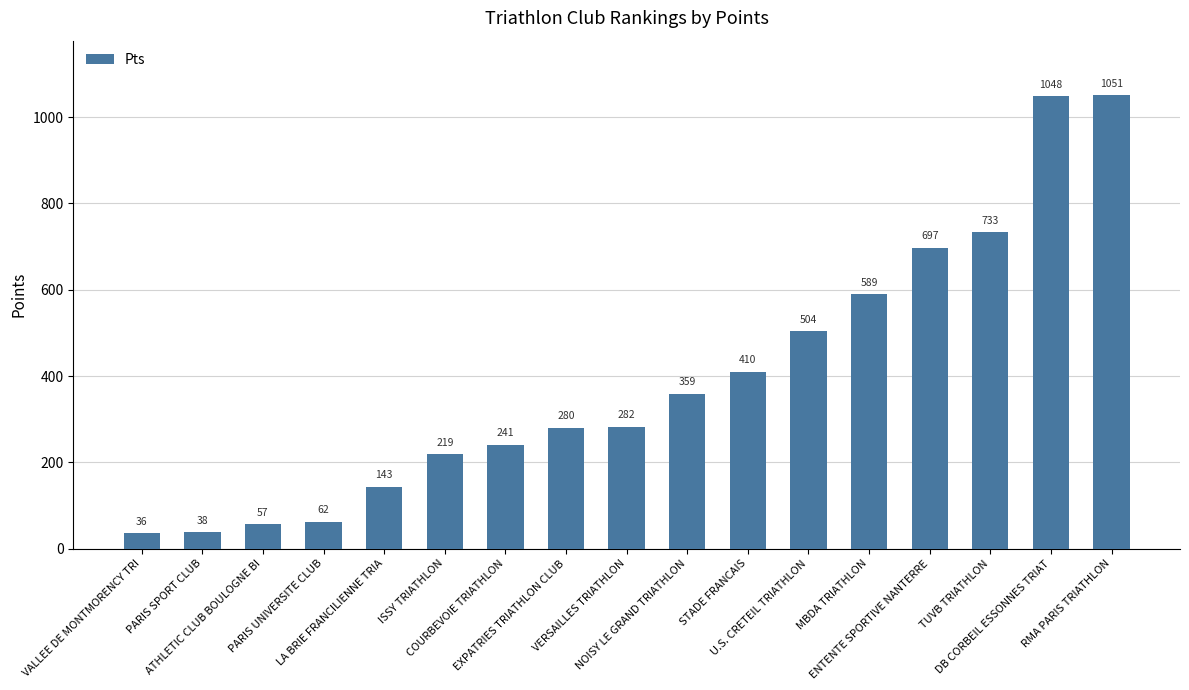

Reading left to right, list all the values displayed in this chart.

36	38	57	62	143	219	241	280	282	359	410	504	589	697	733	1048	1051